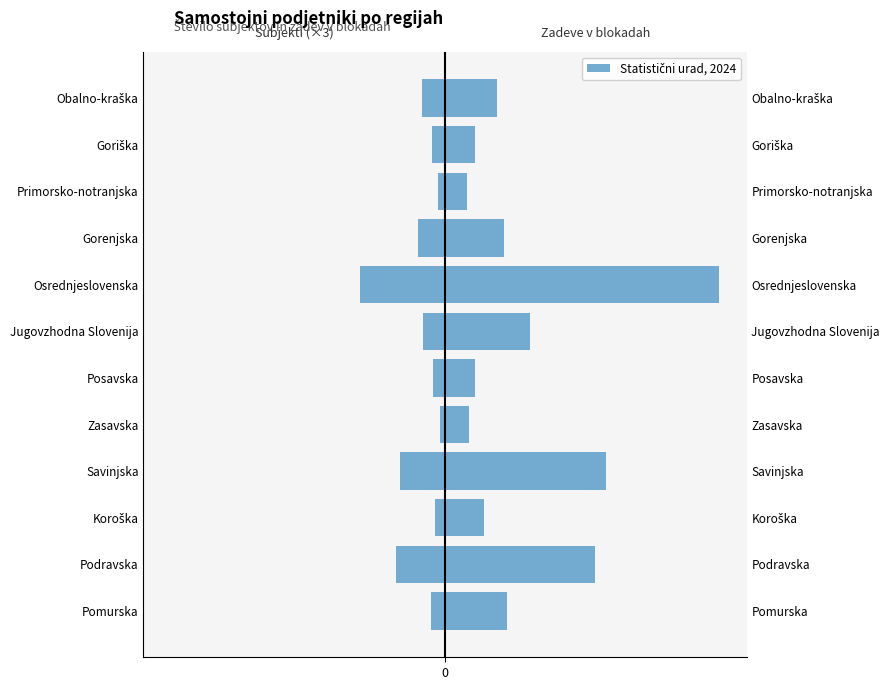

What is the difference between the maximum and minimum values in the Število zadev v blokadah series?

7223